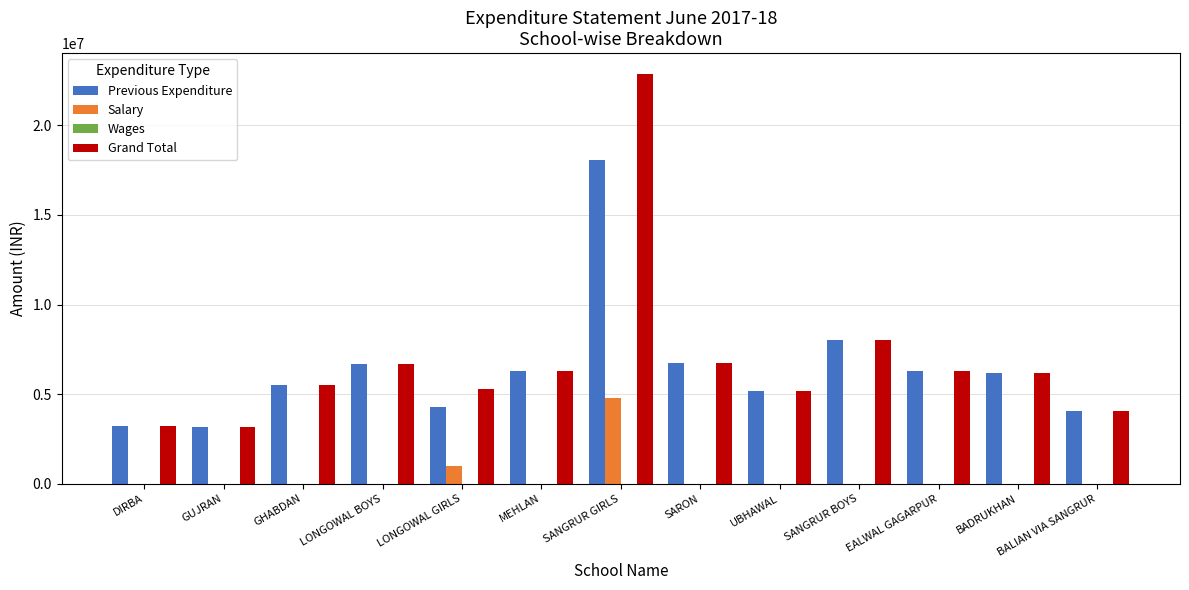

At which label is Previous Expenditure closest to 10625360?

SANGRUR BOYS